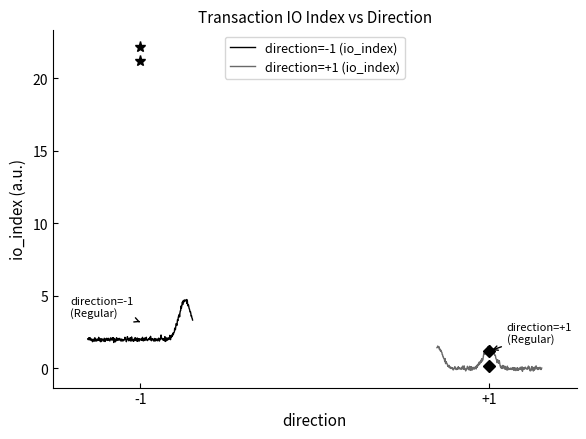

What is the average value of the direction=-1 (io_index) series?

2.4